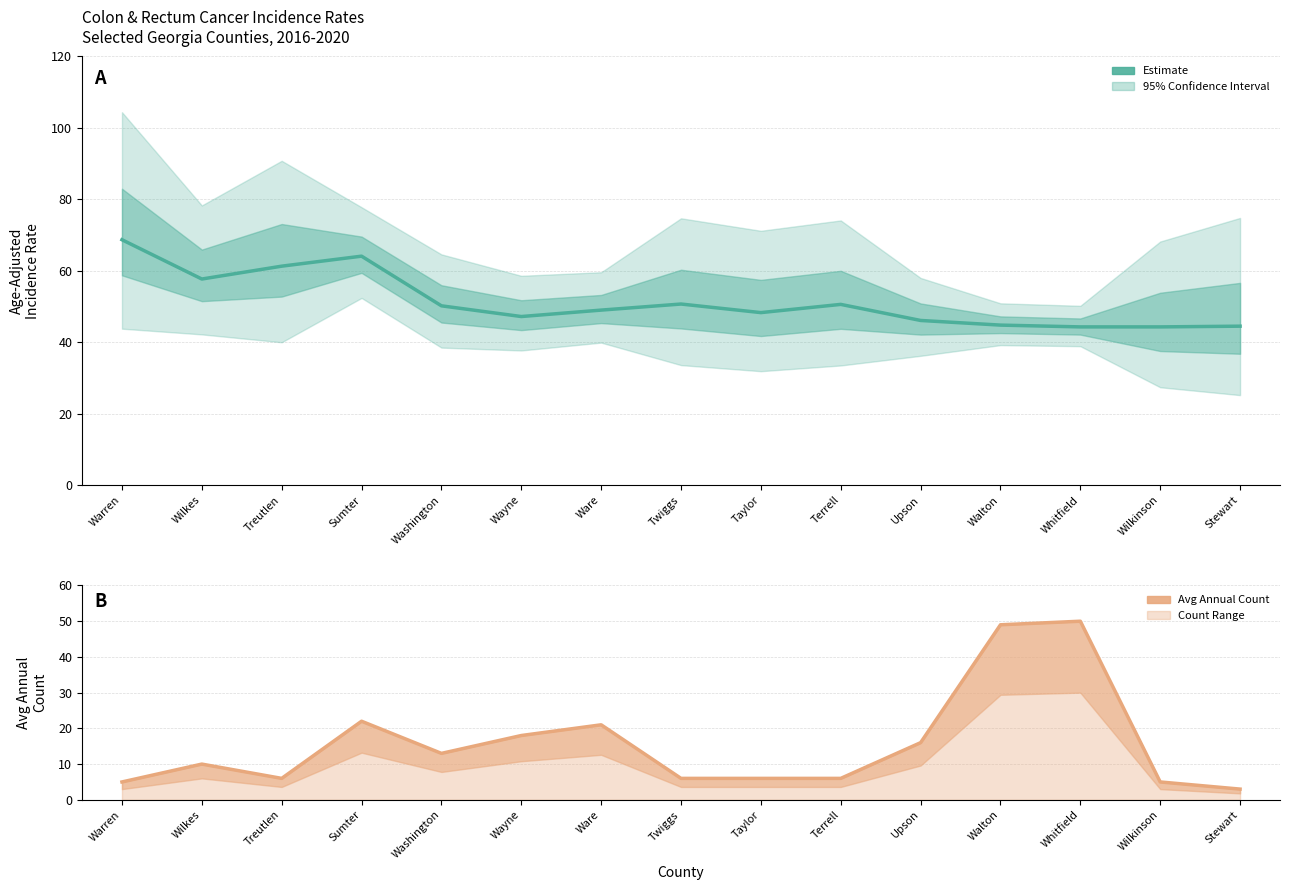

Rank the categories by Avg Annual Count value from highest to lowest.

Whitfield, Walton, Sumter, Ware, Wayne, Upson, Washington, Wilkes, Treutlen, Twiggs, Taylor, Terrell, Warren, Wilkinson, Stewart